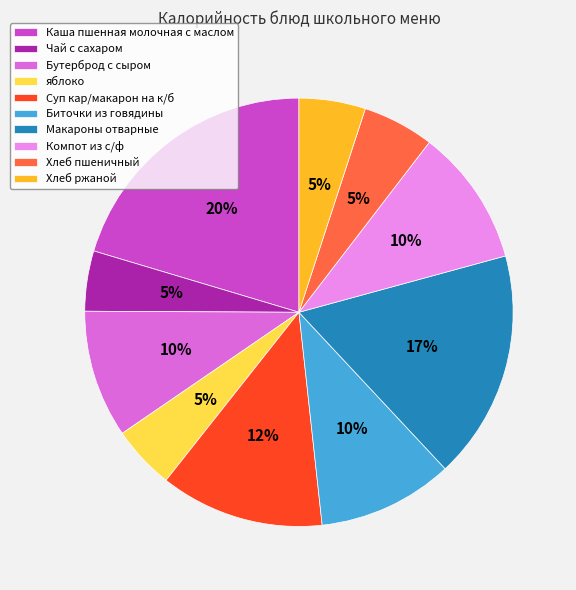

To the nearest percent, what is the difference between the Суп кар/макарон на к/б and Биточки из говядины slice percentages?

2%